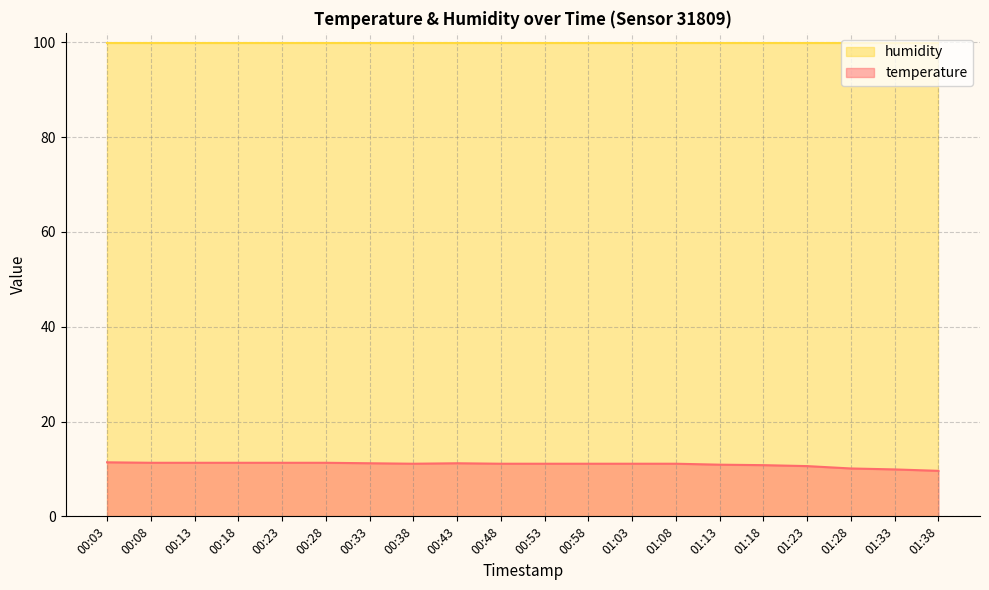

At which category does the chart reach its peak across all series?

00:03